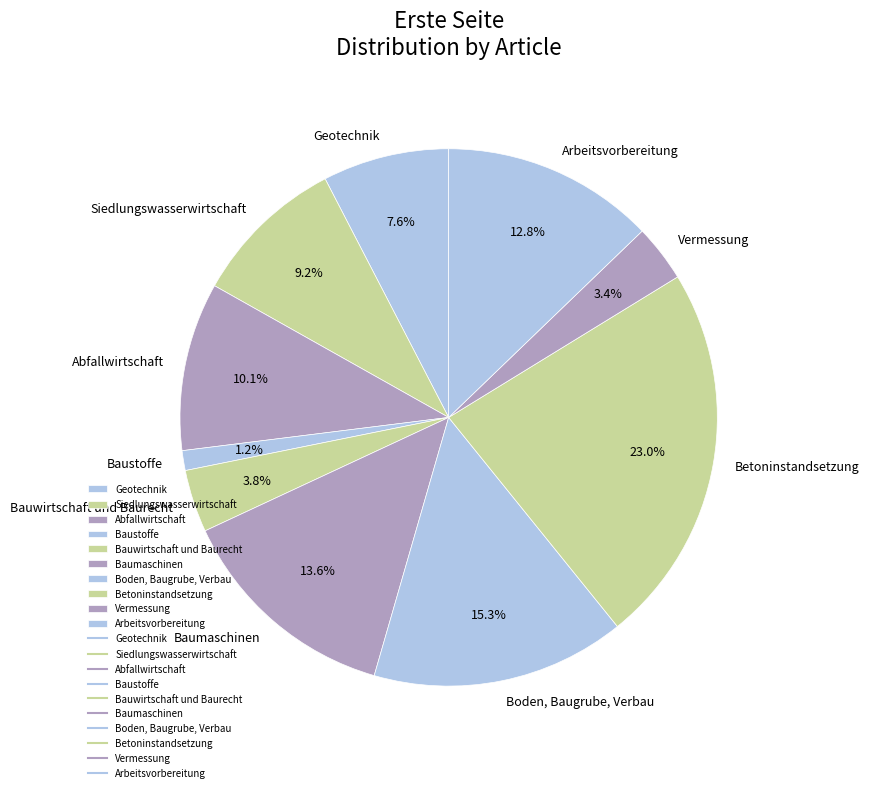

To the nearest percent, what is the difference between the largest and smallest slice percentages?

22%